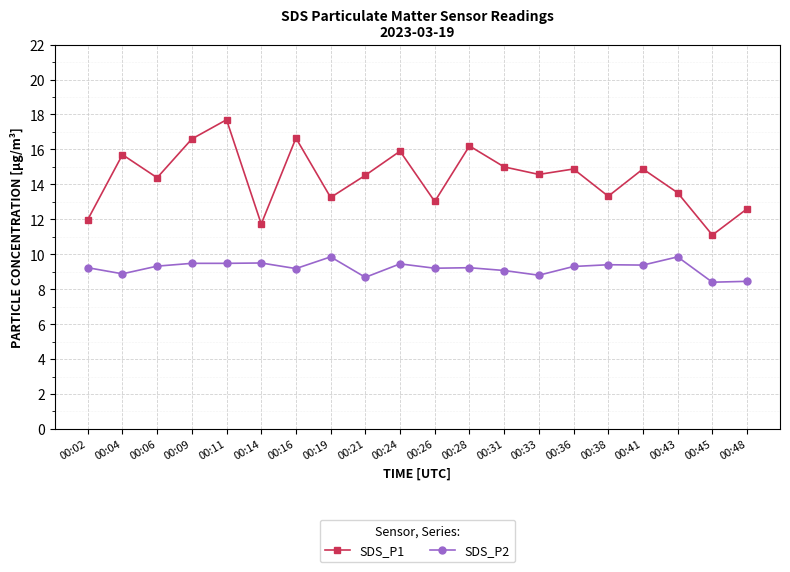

What is the greatest value displayed?

17.7